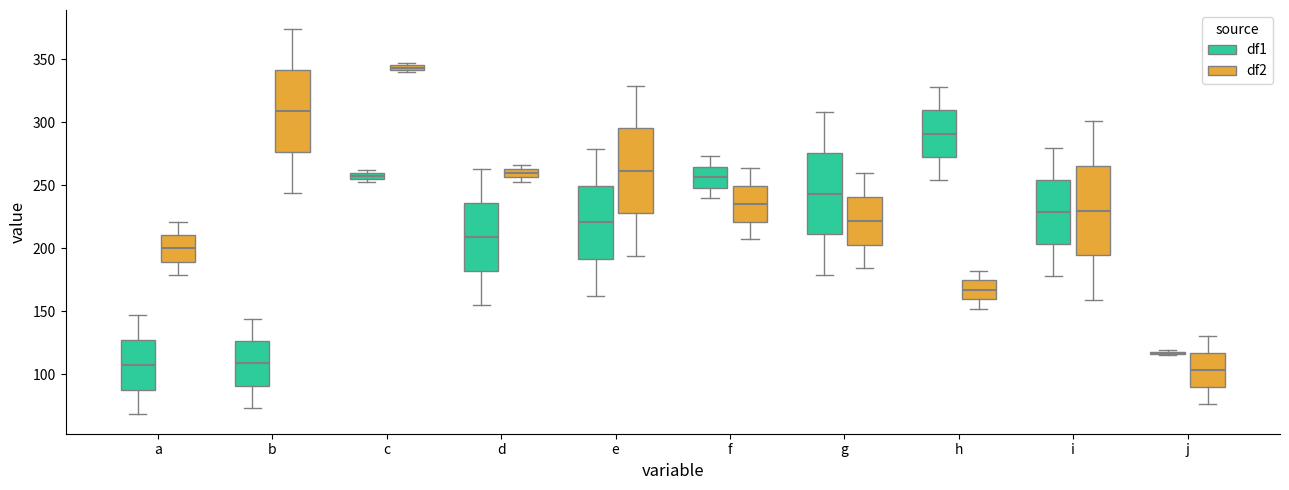

Where is the upper edge of the box for a (df2) on the y-axis? The values are not printed on the chart, so give them approximately, as read against the axis.

210